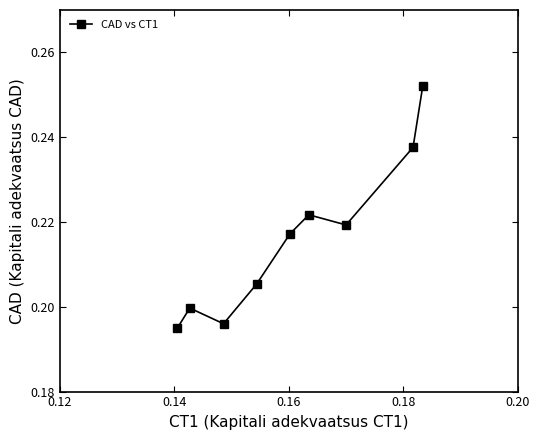

How many values are between 0 and 1?

9